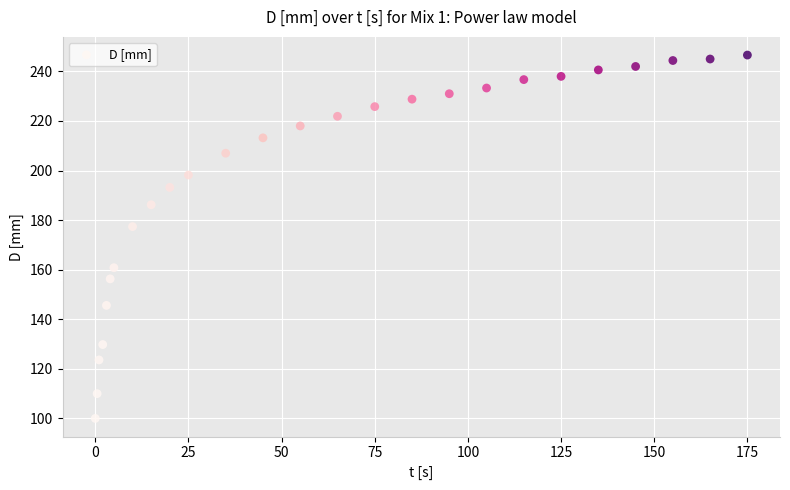

What Y value in the scatter plot is closest to 173?

177.4